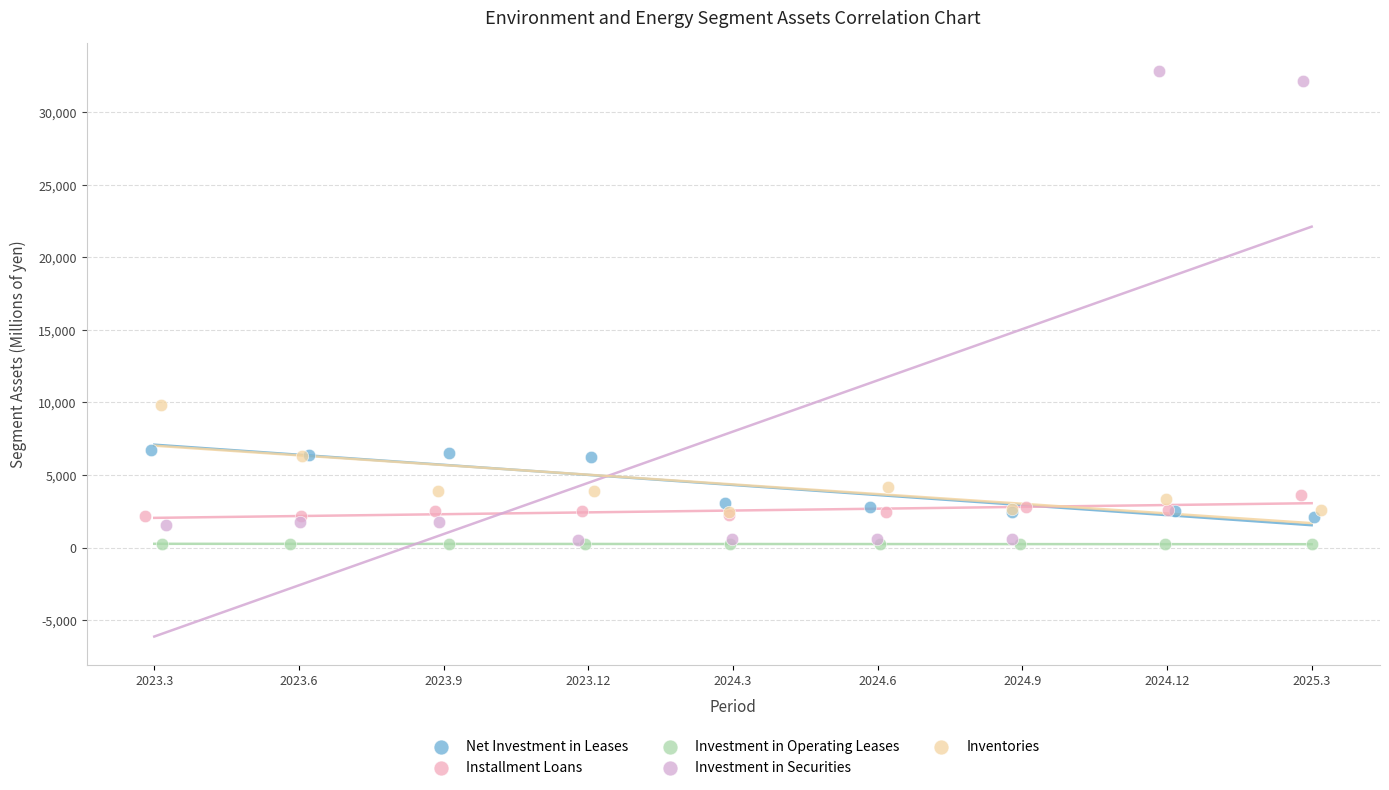

What are all the series names shown in the legend?

Net Investment in Leases, Installment Loans, Investment in Operating Leases, Investment in Securities, Inventories